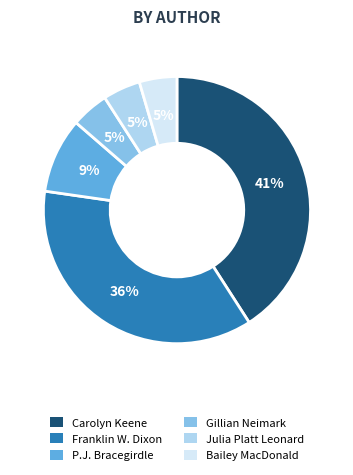

Count the number of slices in the pie.

6